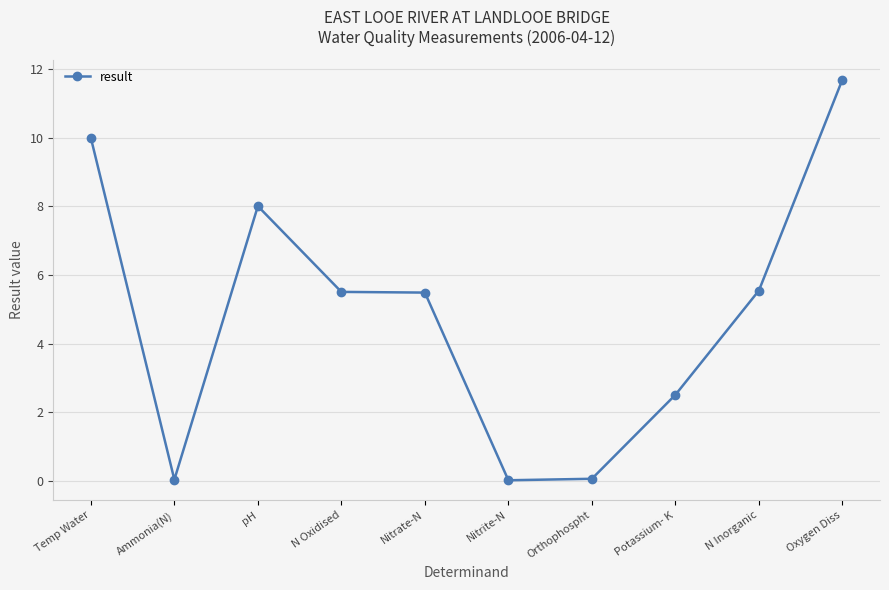

What is the difference between the maximum and minimum values?

11.7